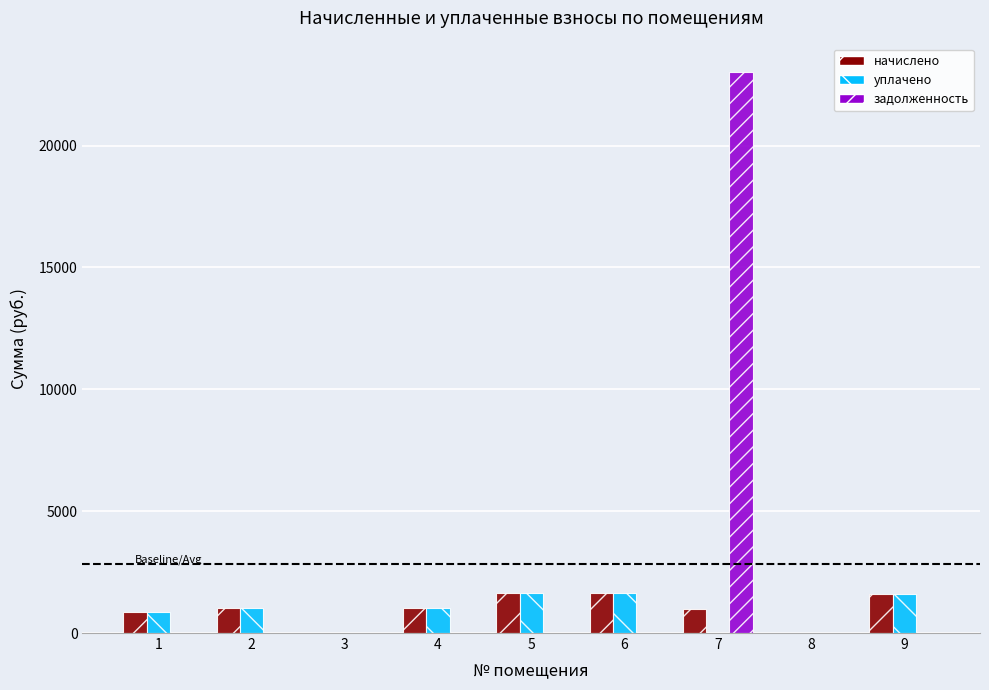

What is the total value across all series at 5?

3277.4